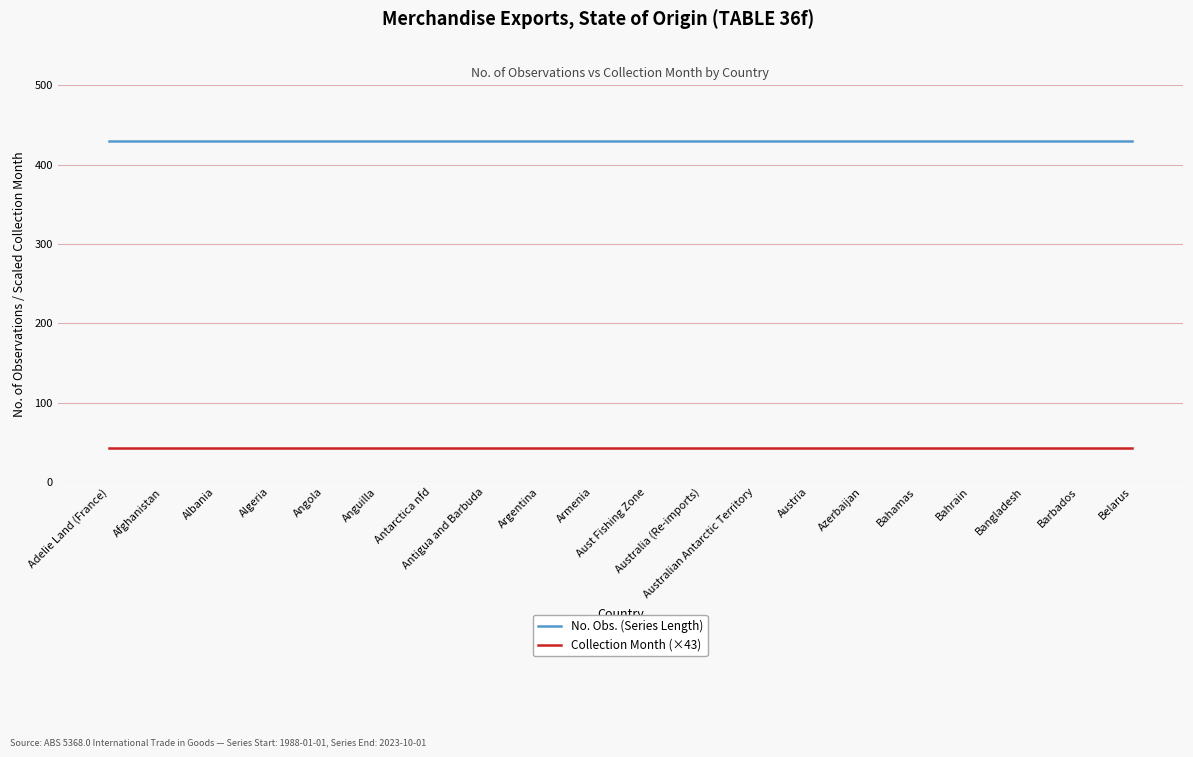

List the series in order of their overall mean, highest first.

No. Obs. (Series Length), Collection Month (×43)